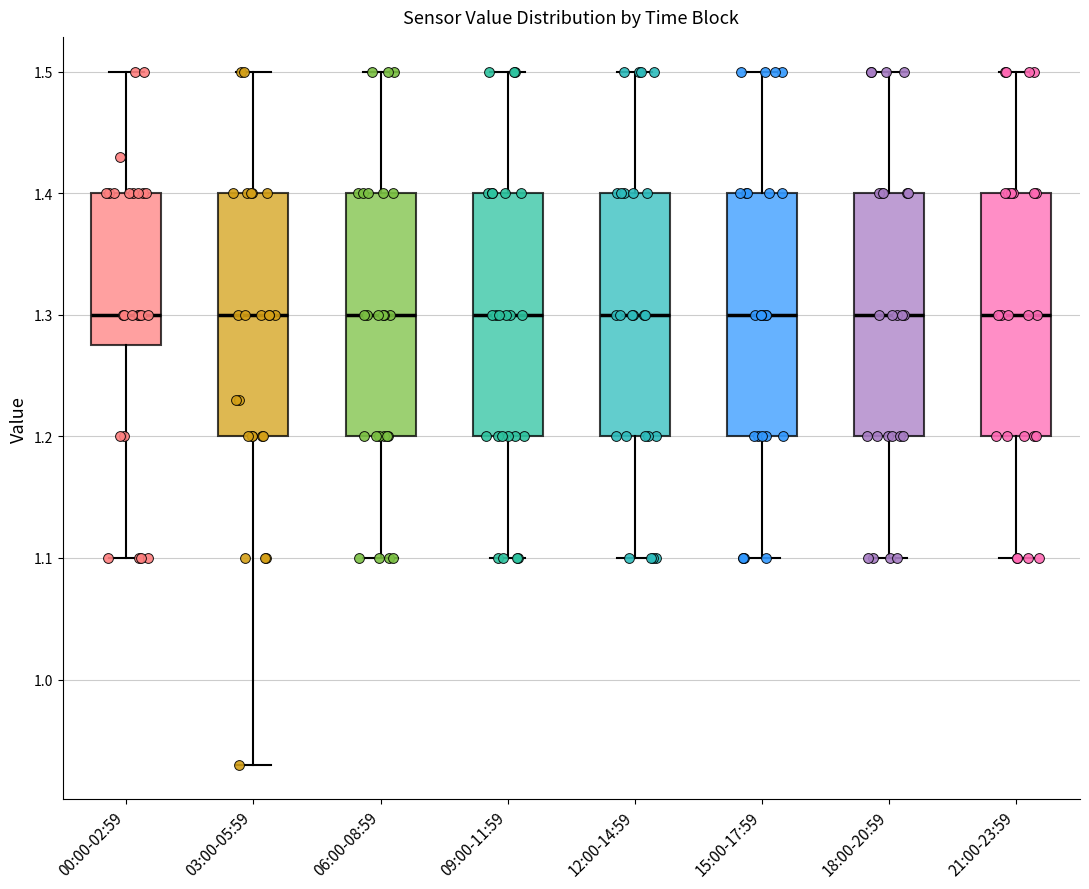

Where is the upper edge of the box for 15:00-17:59 on the y-axis? The values are not printed on the chart, so give them approximately, as read against the axis.

1.40